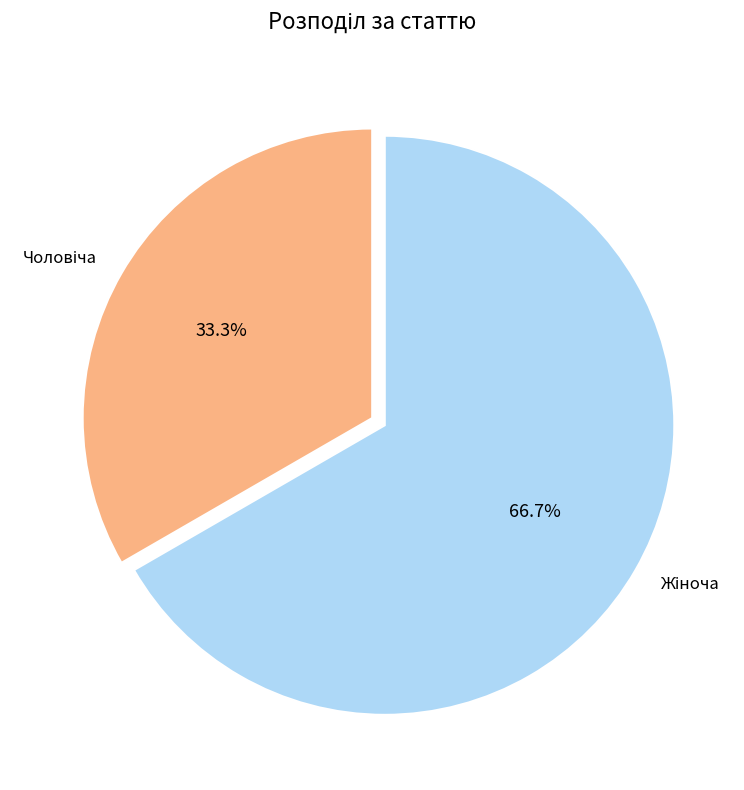

How many segments does this pie chart have?

2